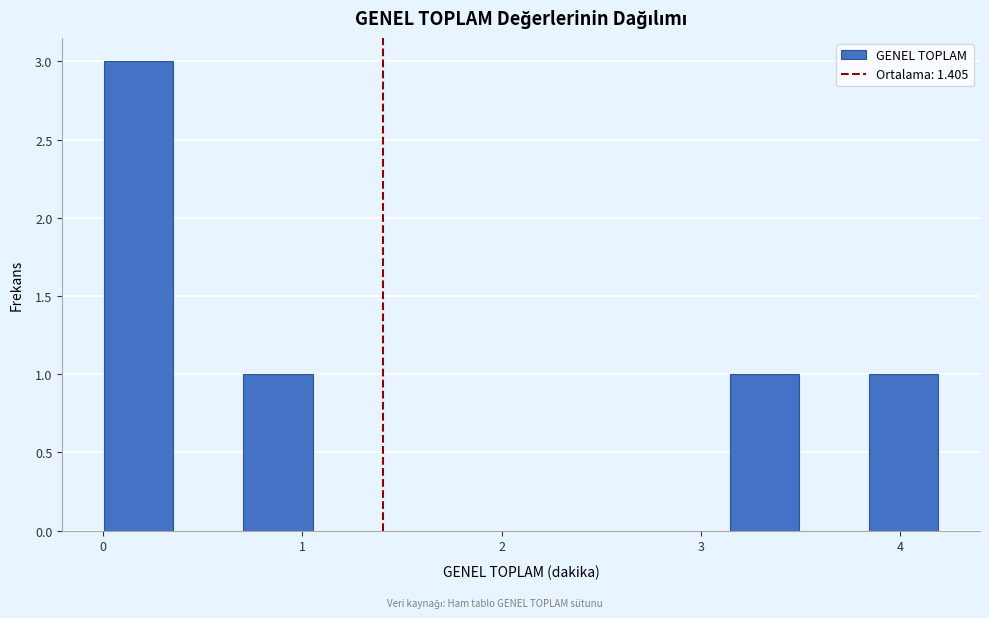

Read against the x-axis, roughly where is the centre of the tallest bar?

0.2